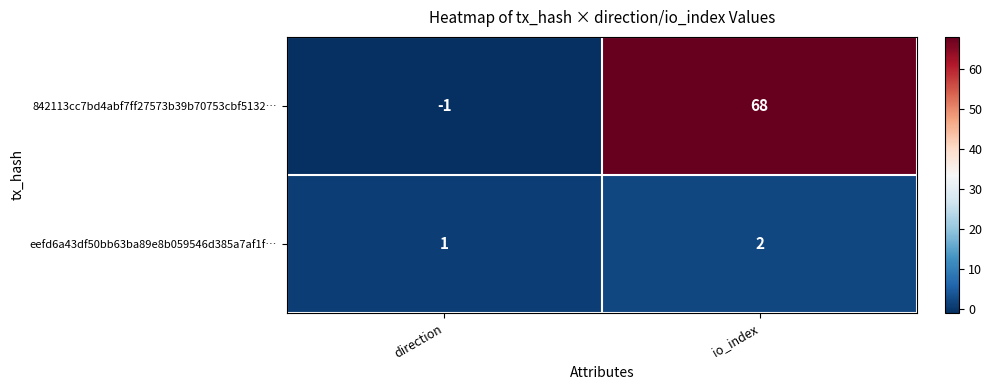

Between direction and io_index, which series saw the biggest shift?

842113cc7bd4abf7ff27573b39b70753cbf5132…